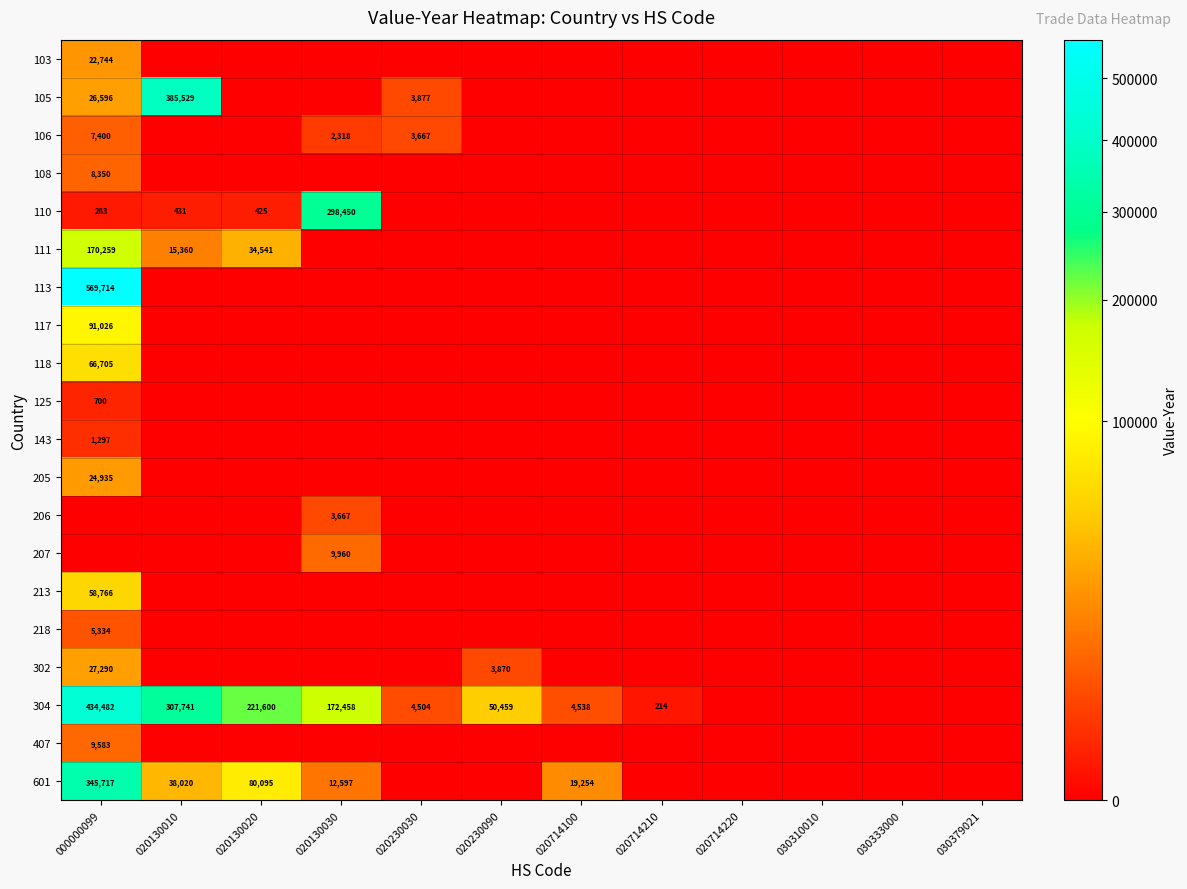

Is it true that 106 equals 1098 at 020230030?

False